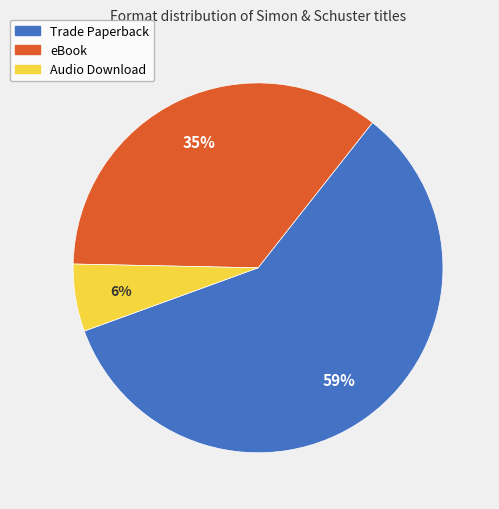

How many segments does this pie chart have?

3